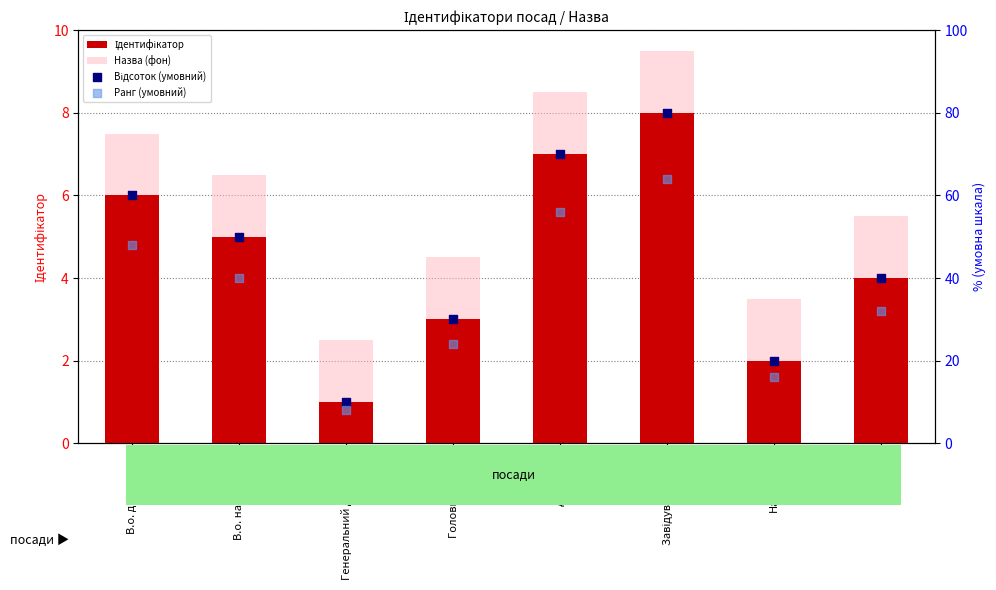

Which series has the largest total across all categories?

Відсоток (умовний)